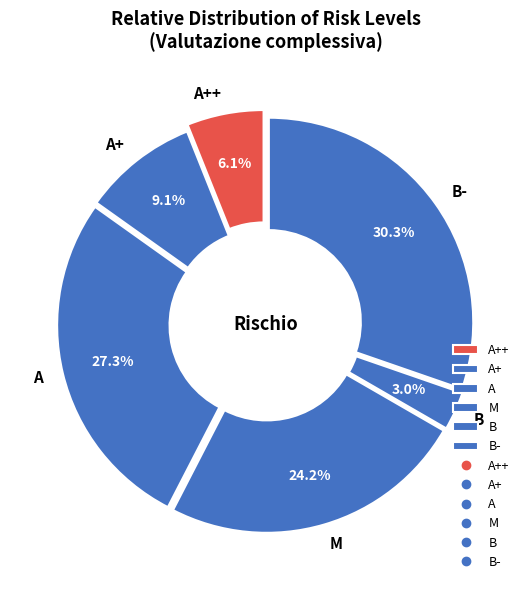

To the nearest percent, what portion does A represent?

27%